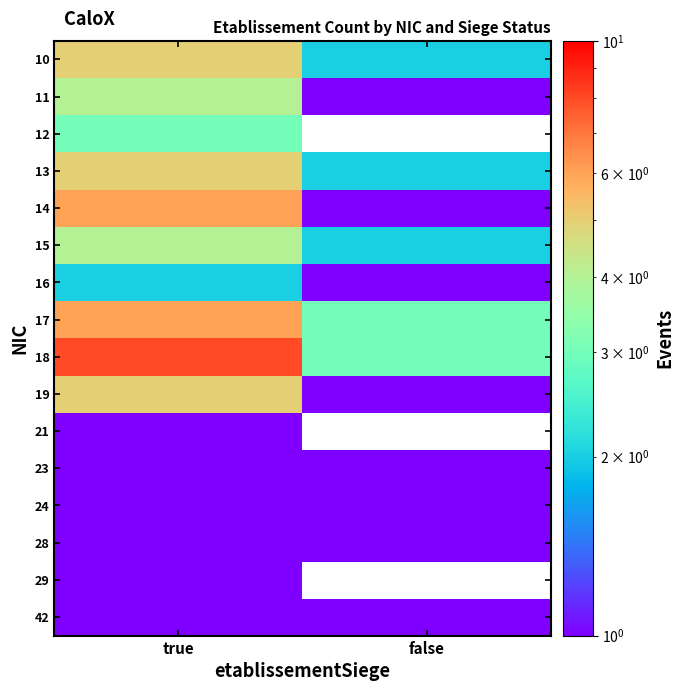

What is the difference between the highest and lowest values at true?

7.0